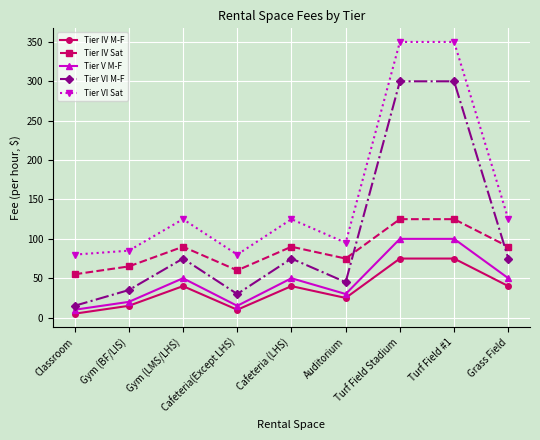

Reading right to left, what are all the values shown in this chart?

Tier IV M-F: 40	75	75	25	40	10	40	15	5
Tier IV Sat: 90	125	125	75	90	60	90	65	55
Tier V M-F: 50	100	100	30	50	15	50	20	10
Tier VI M-F: 75	300	300	45	75	30	75	35	15
Tier VI Sat: 125	350	350	95	125	80	125	85	80